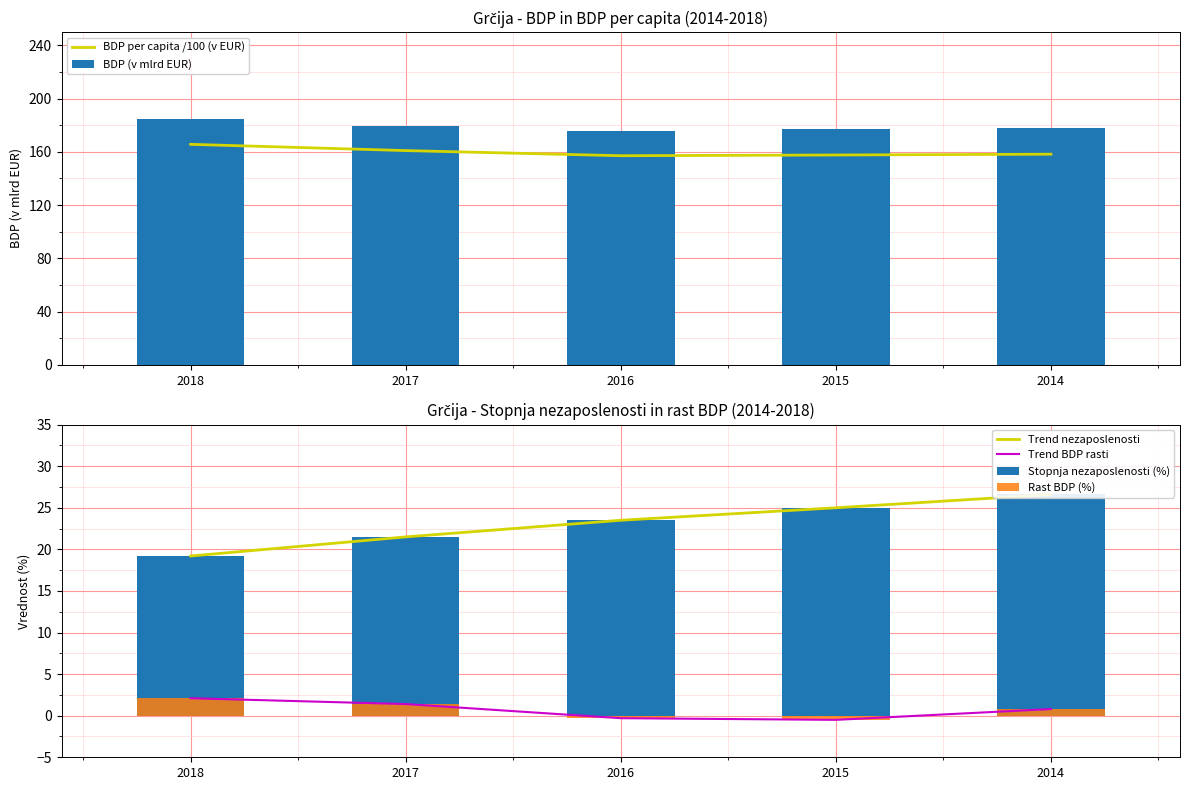

What is the value of the Trend BDP rasti bar at the 5th from the left?

0.8